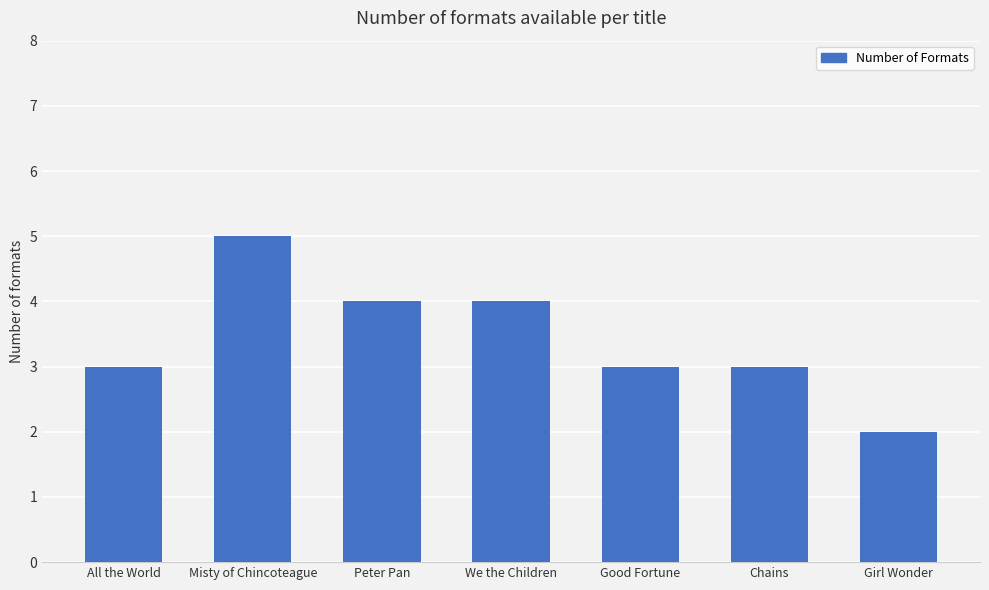

Which category has the lowest value across all series?

Girl Wonder